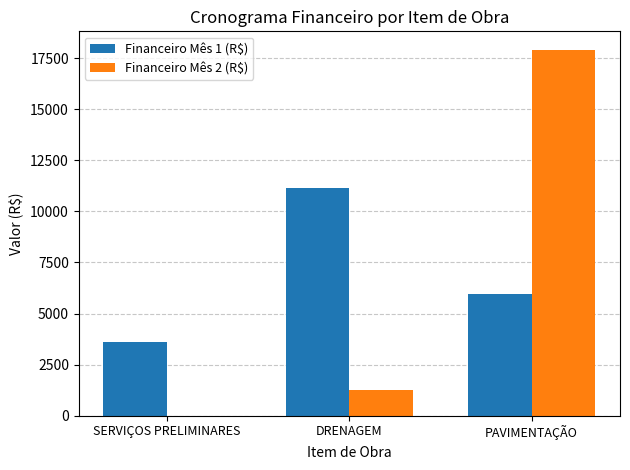

What is the total value across all series at DRENAGEM?

12382.0